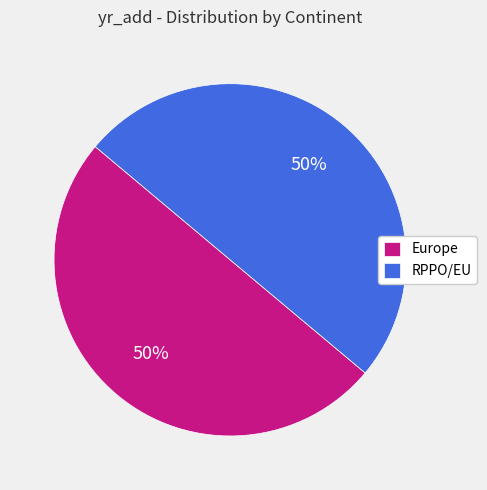

To the nearest percent, what portion does RPPO/EU represent?

50%